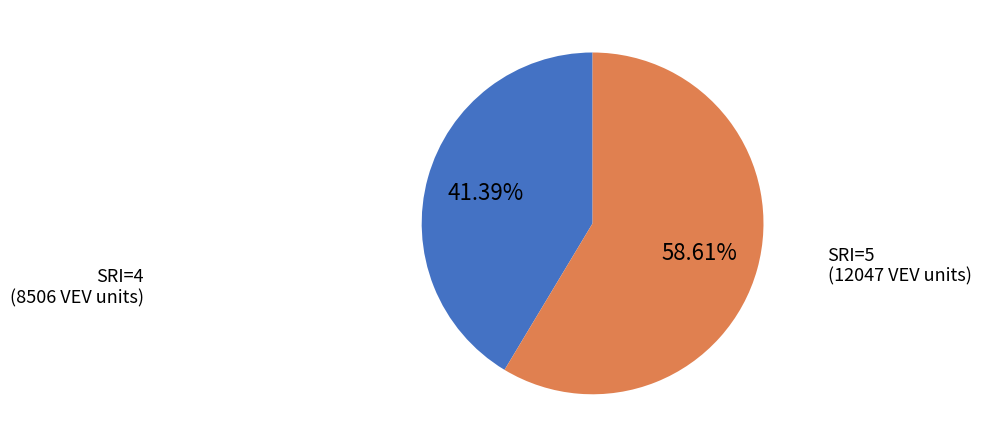

To the nearest percent, what portion does SRI=4 represent?

41%